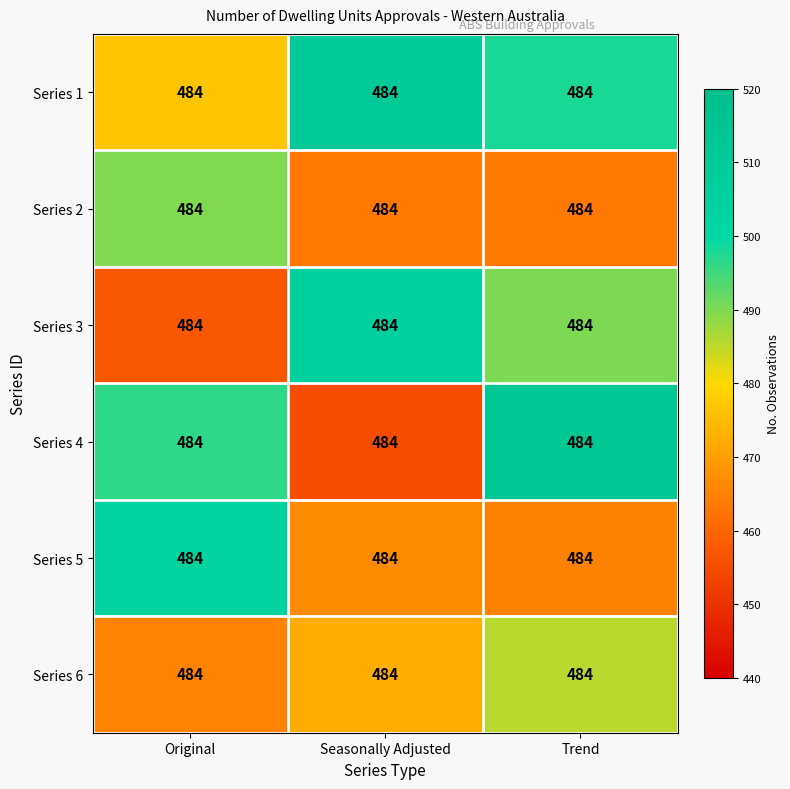

True or false: Series 4 has a value of 188.4 at Seasonally Adjusted.

False